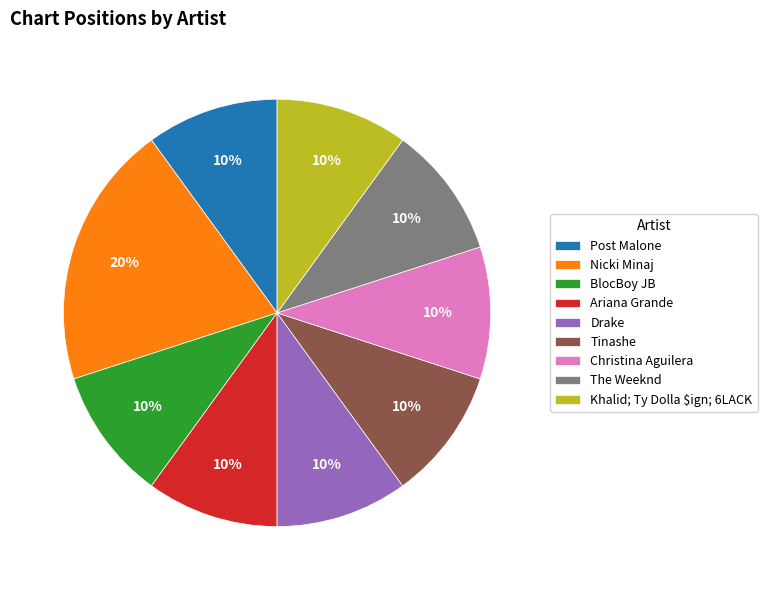

Which slice is the largest?

Nicki Minaj